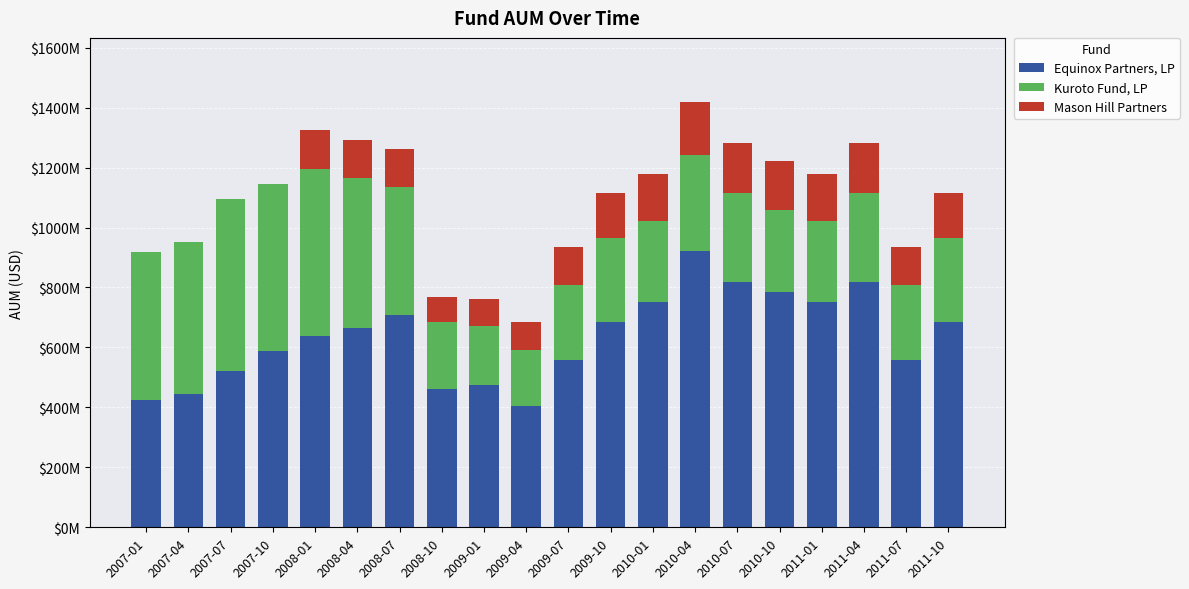

What is the difference between the maximum and minimum values in the Equinox Partners, LP series?

516323329.4